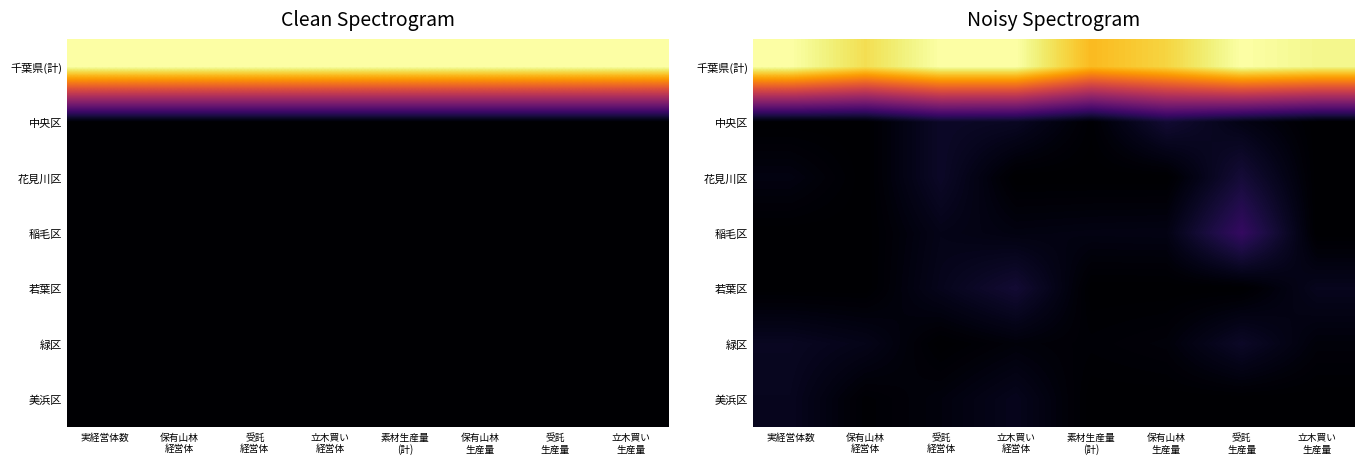

Is it true that 花見川区 equals 0.0 at 立木買い 生産量?

True